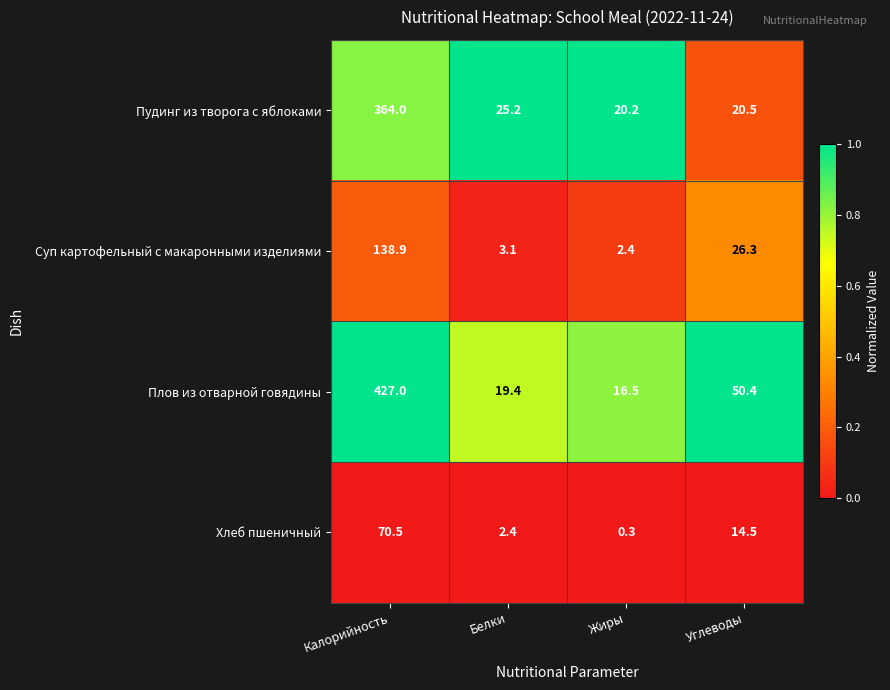

List the series in order of their peak value, highest first.

Плов из отварной говядины, Пудинг из творога с яблоками, Суп картофельный с макаронными изделиями, Хлеб пшеничный